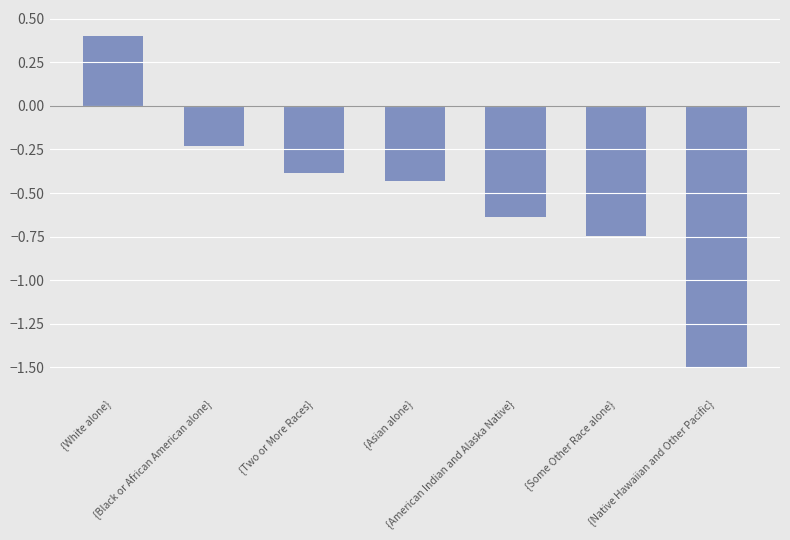

Which category has the lowest value across all series?

{Native Hawaiian and Other Pacific}